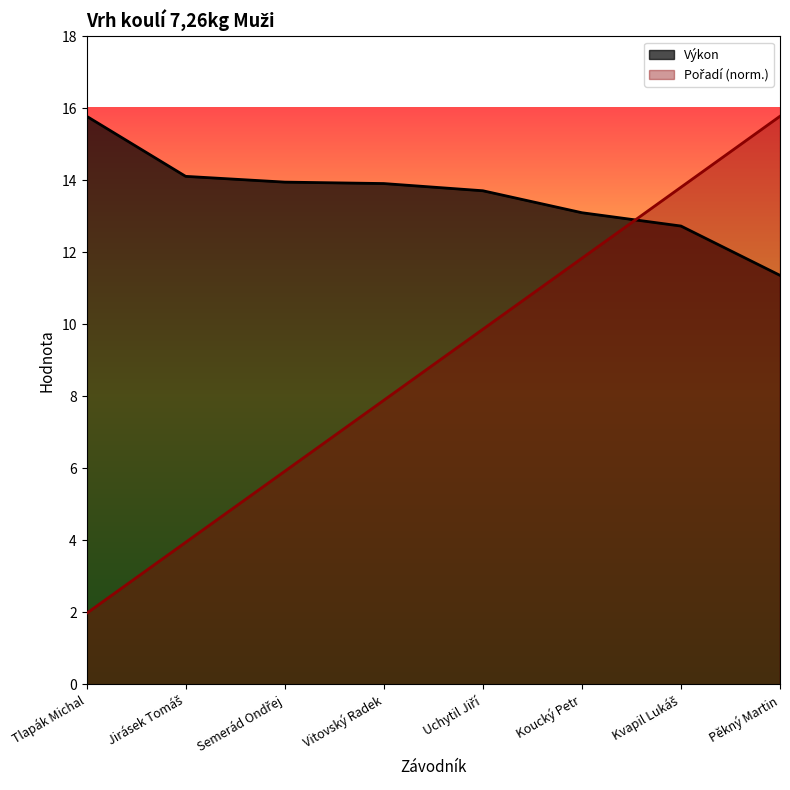

Rank the series by their maximum value, from highest to lowest.

Pořadí, Výkon